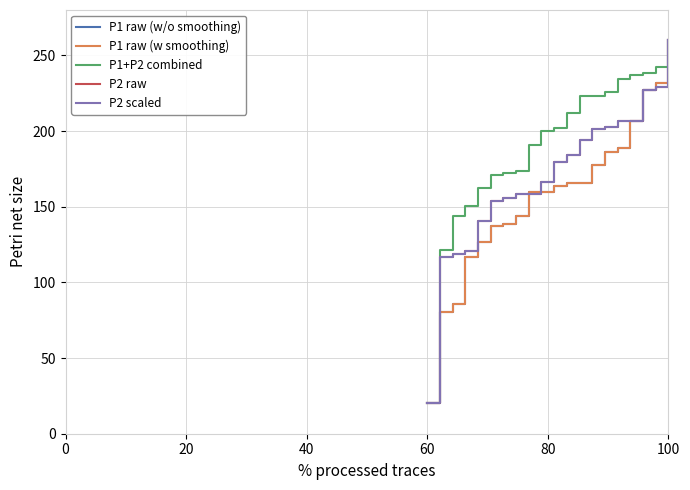

Which series has the largest total across all categories?

P1+P2 combined